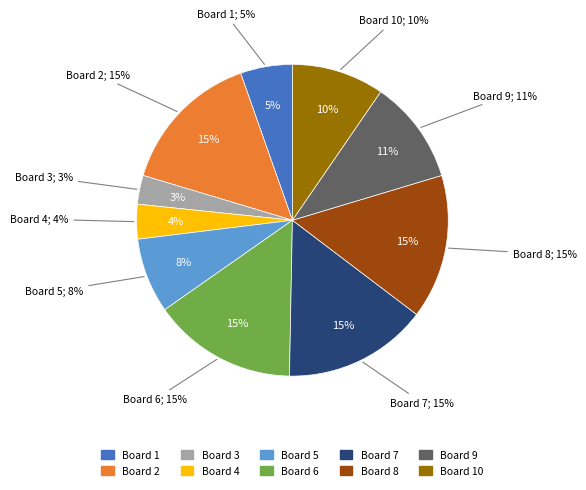

How many segments does this pie chart have?

10